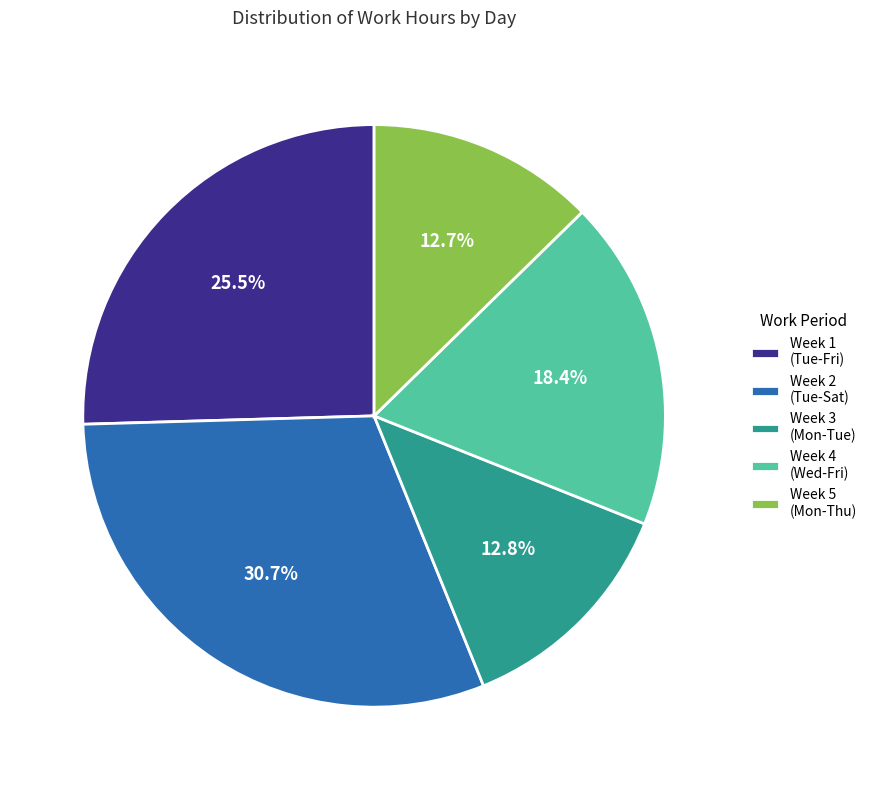

Does Week 5 (Mon-Thu) account for over 50% of the chart?

No